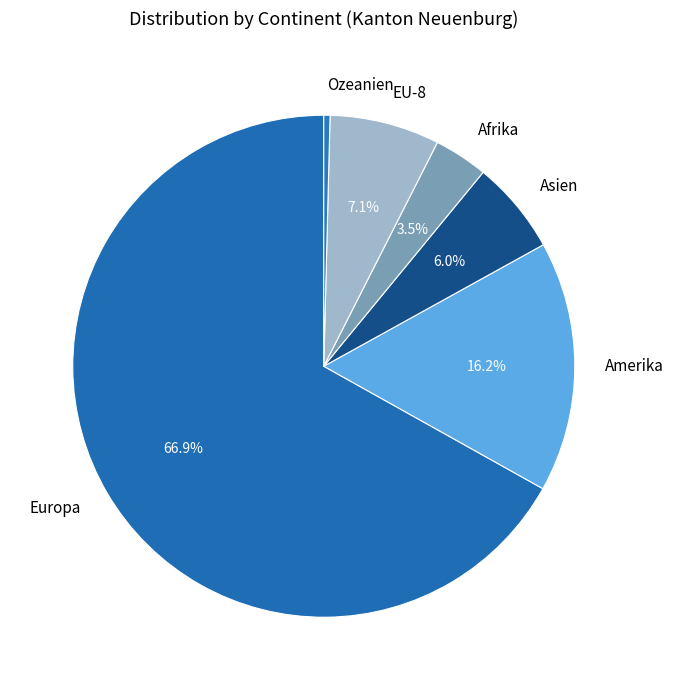

To the nearest percent, what is the combined percentage of Asien and Europa?

73%